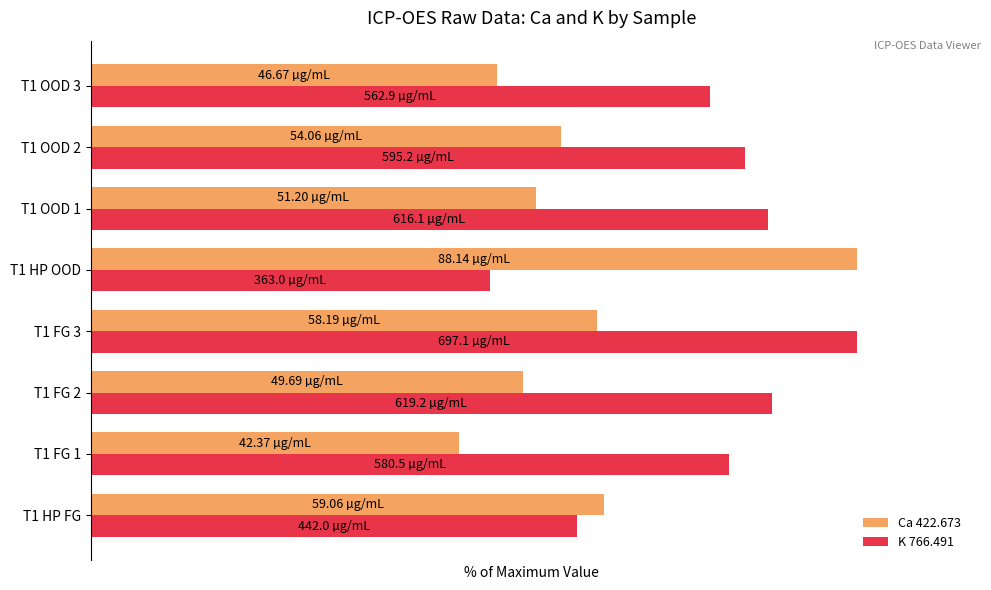

What are all the series names shown in the legend?

Ca 422.673, K 766.491